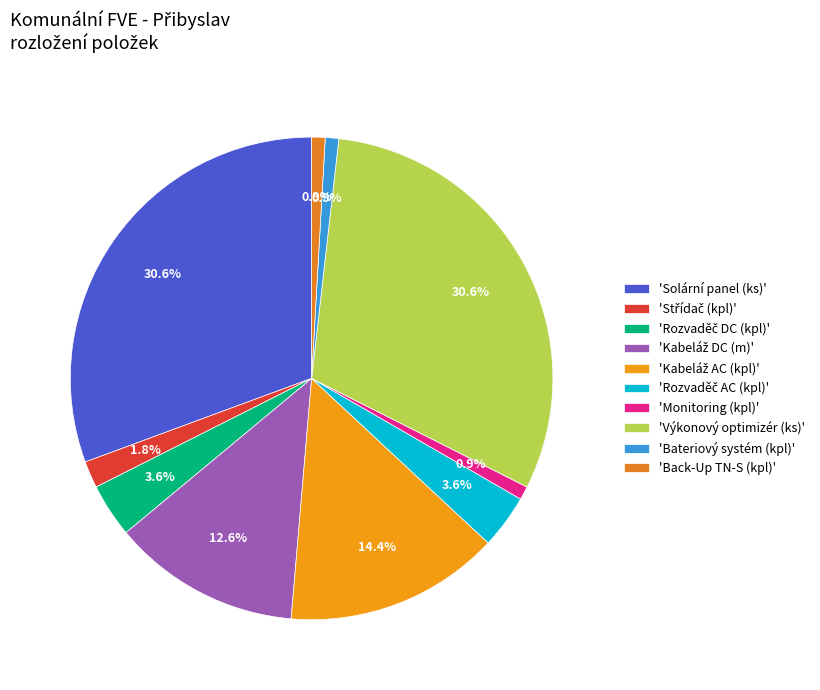

Count the number of slices in the pie.

10